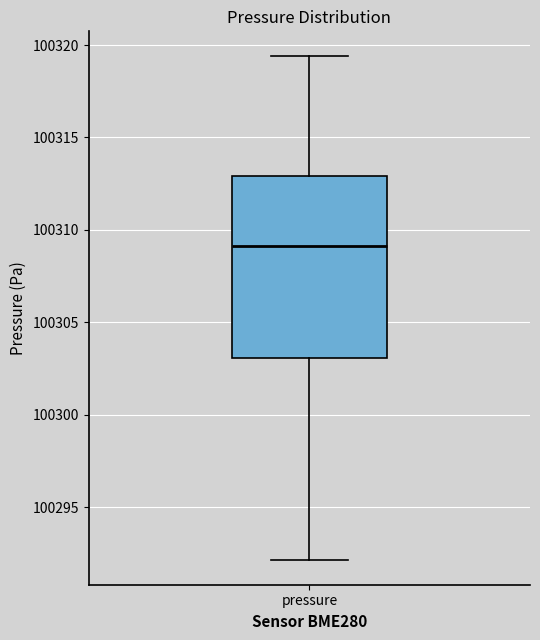

Read this box plot against the y-axis: the position of the median line, the range covered by the box, and the ends of both whiskers. The values are not printed on the chart, so give them approximately, as read against the axis.

median 100309.0, box 100303.0 to 100313.0, whiskers 100292.0 to 100319.5